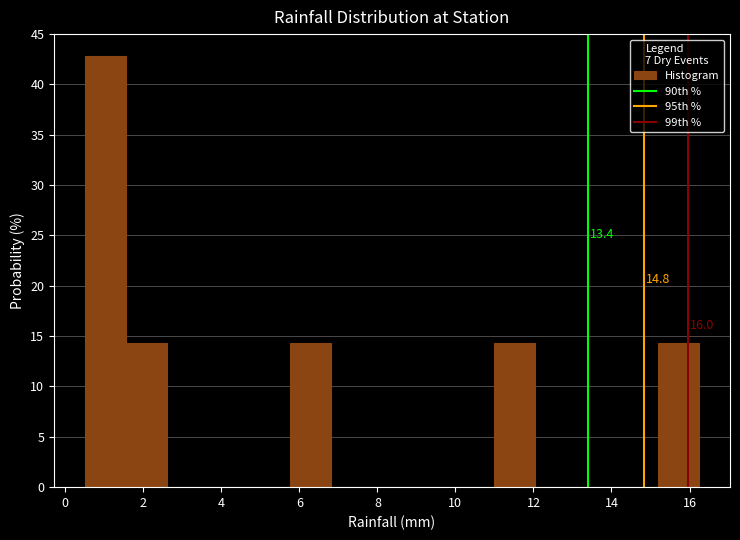

Which range on the x-axis has the tallest bar?

0.50 to 1.55